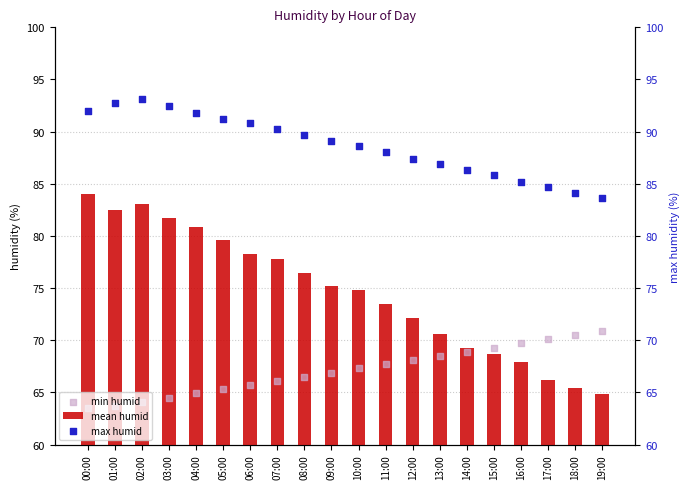

At how many categories does at least one series exceed 76?

20